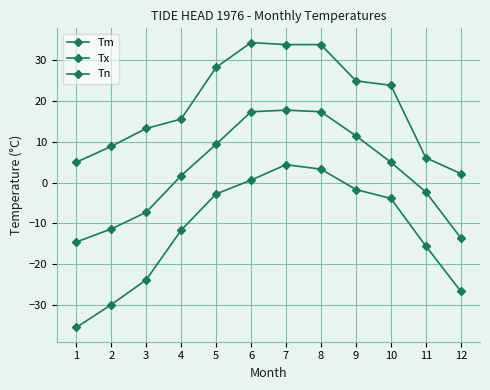

Is it true that Tm equals 2.7 at 4?

False